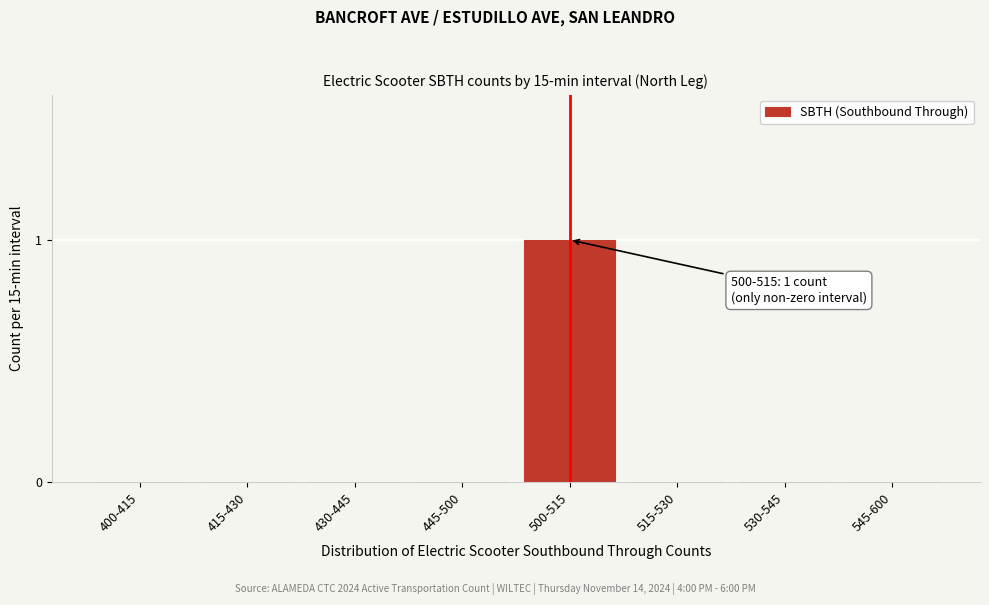

Reading left to right, list all the values displayed in this chart.

400-415=0	415-430=0	430-445=0	445-500=0	500-515=1	515-530=0	530-545=0	545-600=0